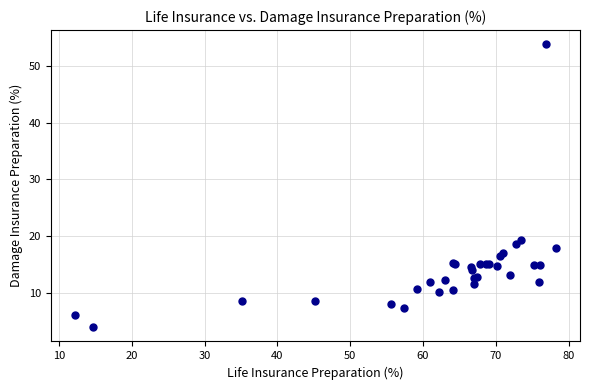

What Y value in the scatter plot is closest to 28?

19.3